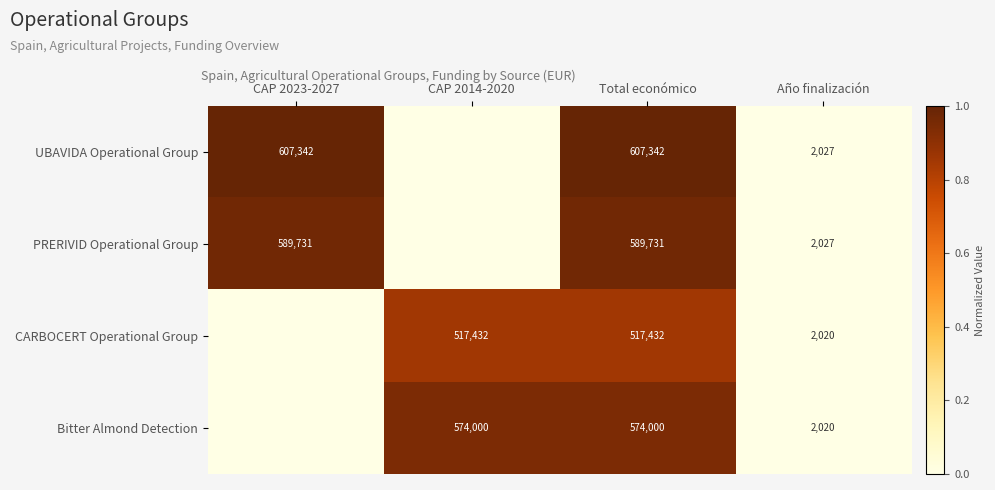

The value of Bitter Almond Detection at CAP 2014-2020 is 900945. True or false?

False